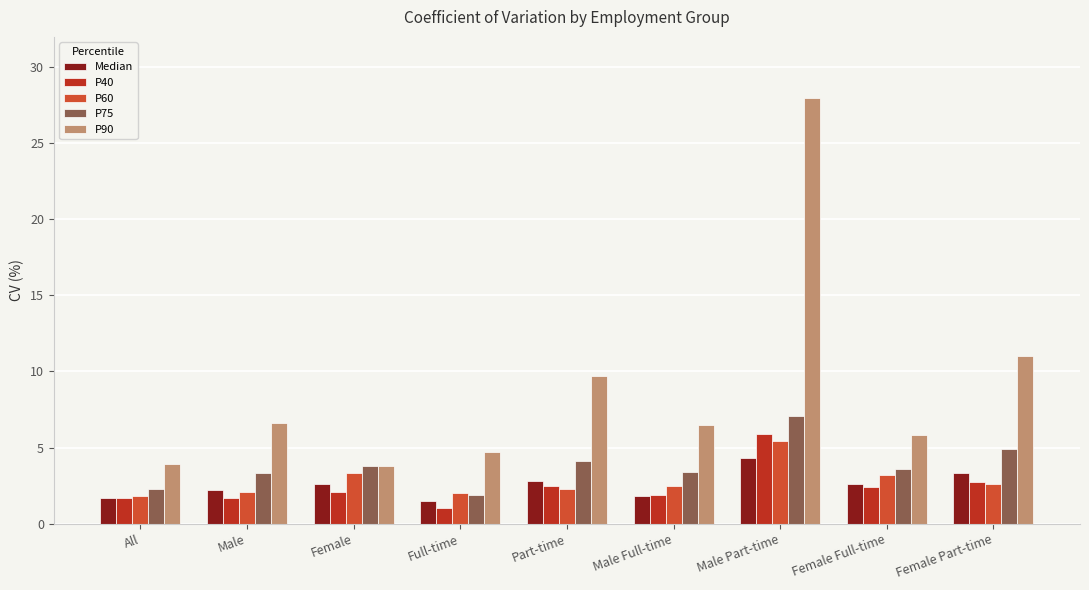

Which series has the widest spread of values?

P90